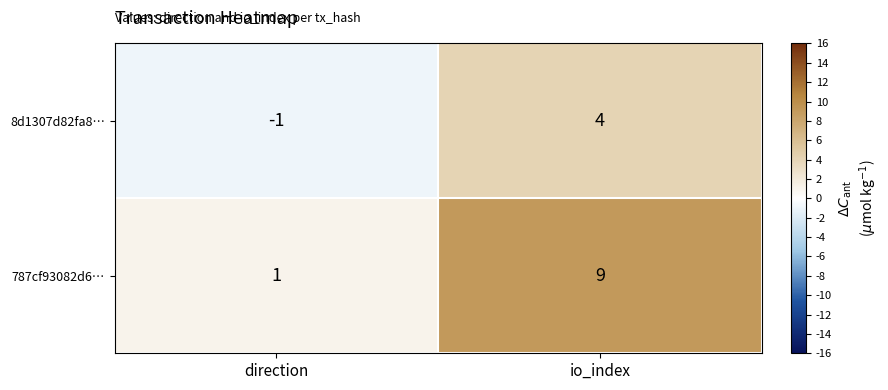

Where is 8d1307d82fa8… nearest to the value 1?

direction